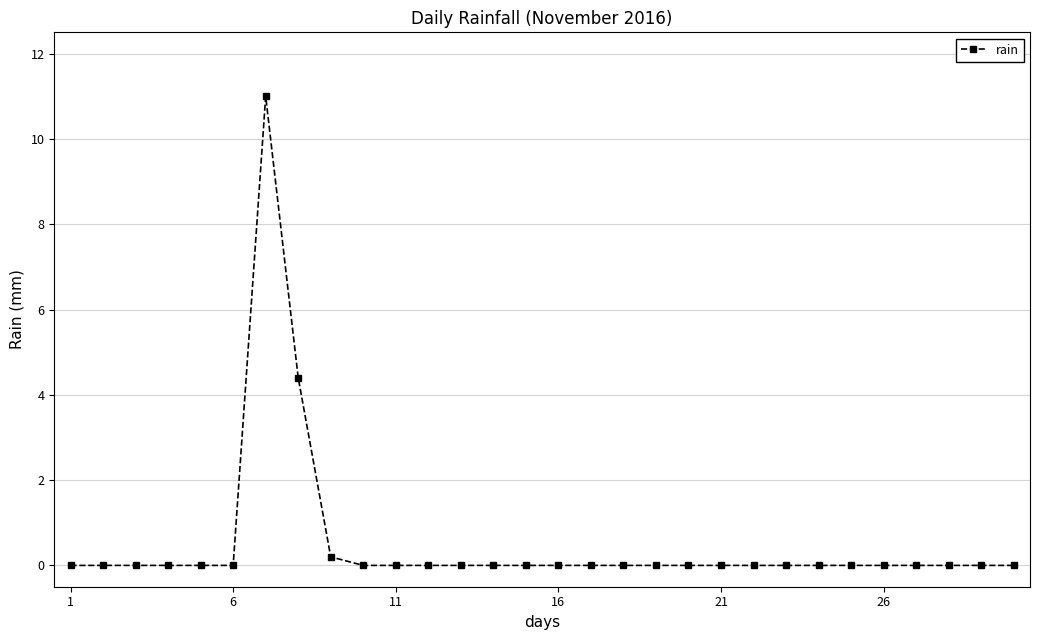

What is the difference between the second highest and minimum values?

4.4